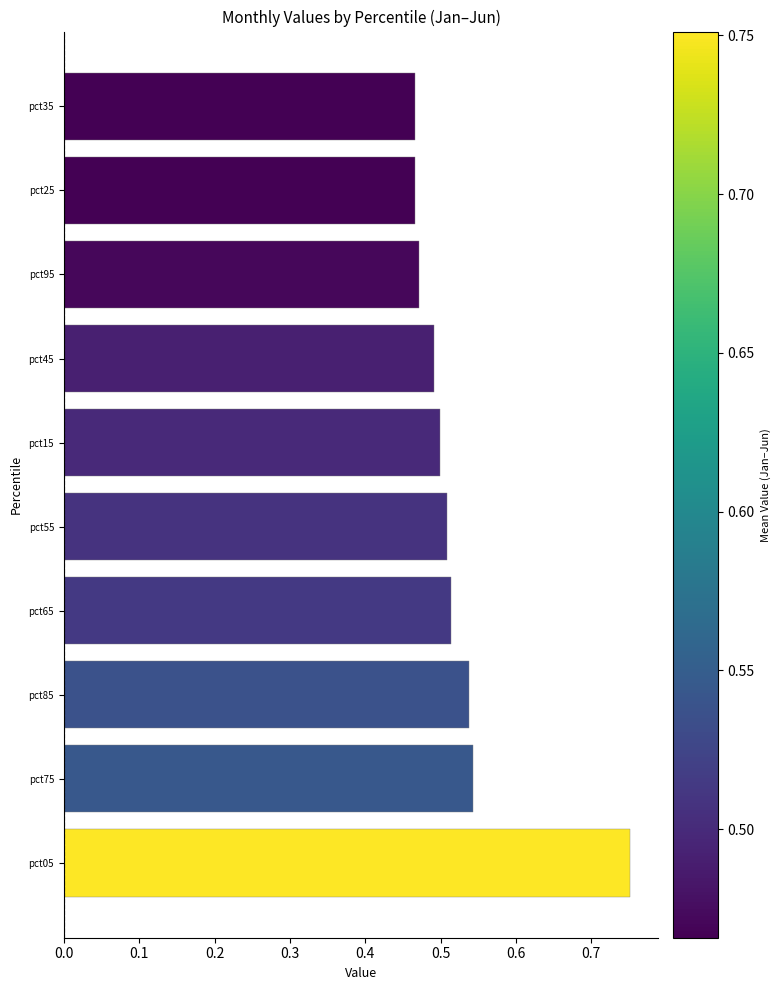

What is the sum of all values?

5.2